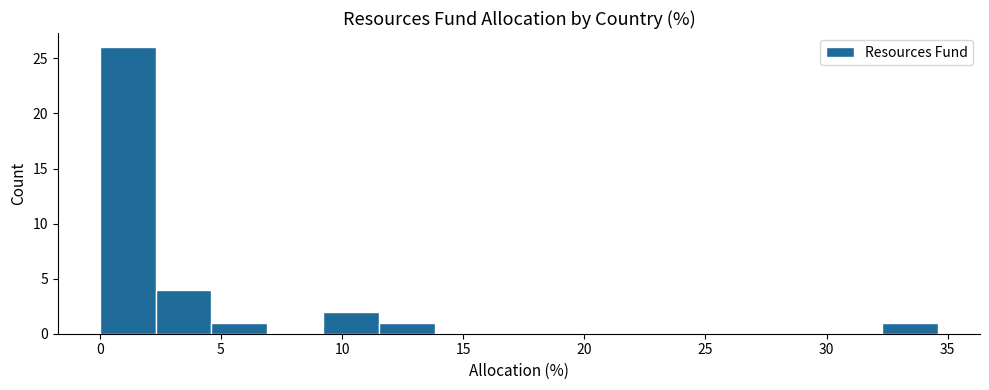

Over which range of the x-axis is the bar tallest?

0.0 to 2.5